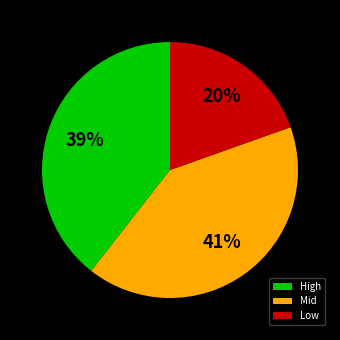

Which category has the smallest portion of the pie?

Low